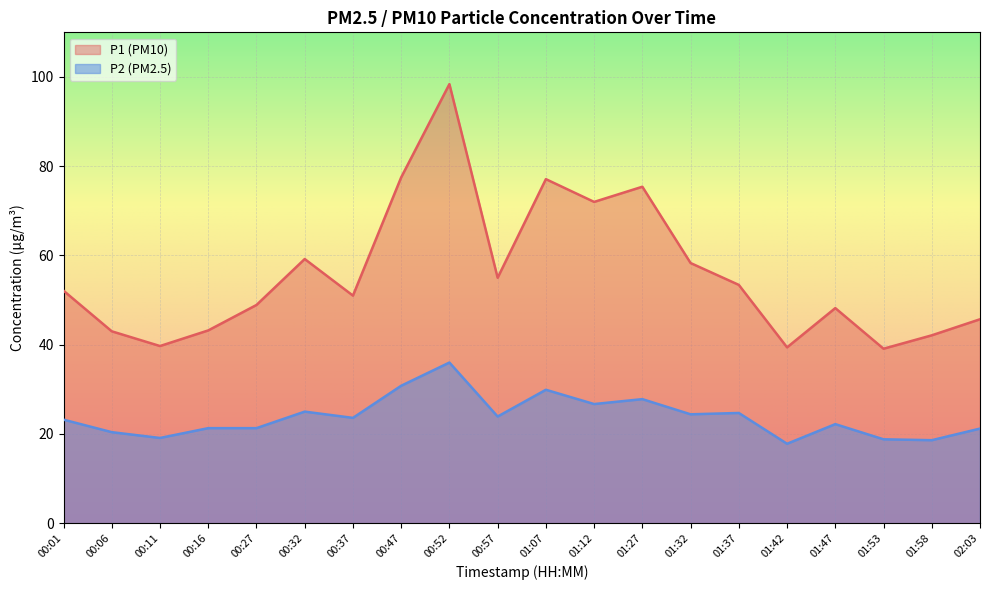

Reading left to right, what are all the values shown in this chart?

P1: 52.1	43.0	39.7	43.2	48.9	59.2	51.0	77.5	98.4	55.0	77.1	72.0	75.4	58.3	53.4	39.4	48.2	39.1	42.1	45.7
P2: 23.2	20.4	19.1	21.3	21.3	25.0	23.6	30.8	36.0	23.9	29.9	26.7	27.8	24.4	24.7	17.8	22.2	18.8	18.6	21.2